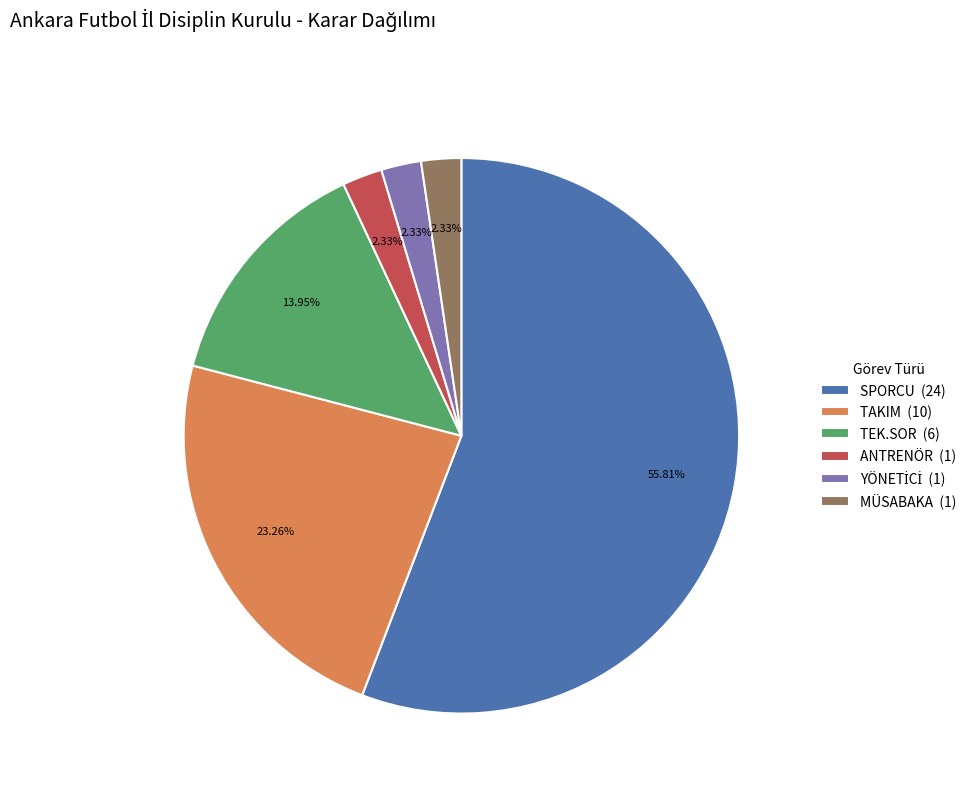

Between MÜSABAKA (1) and SPORCU (24), which is larger?

SPORCU (24)